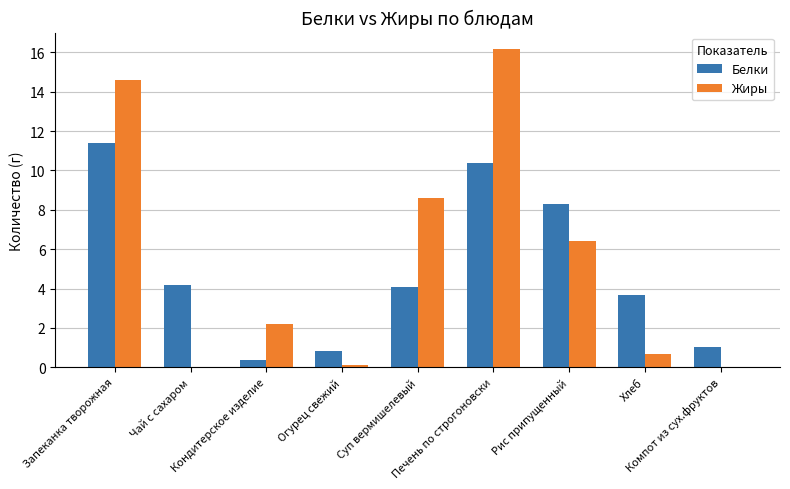

What is the maximum value for Белки?

11.4